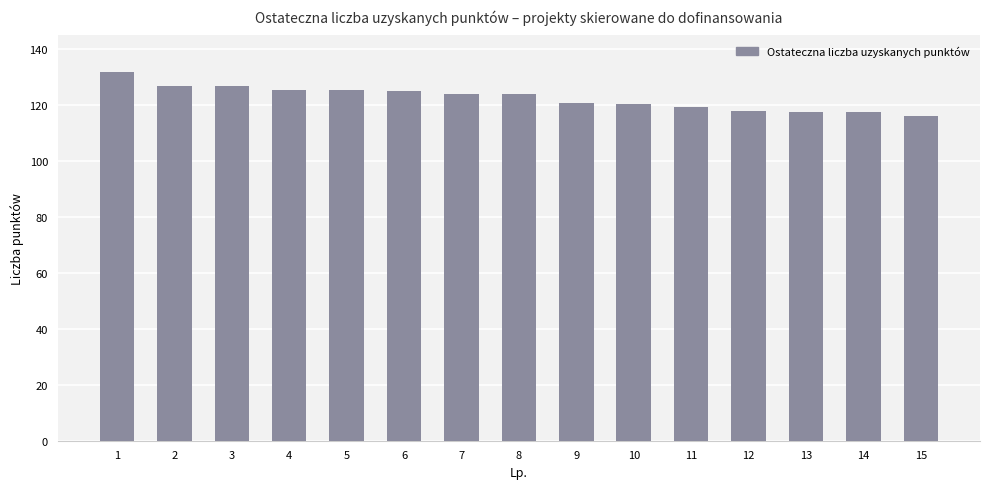

What is the change in value from 6 to 15?

-9.0